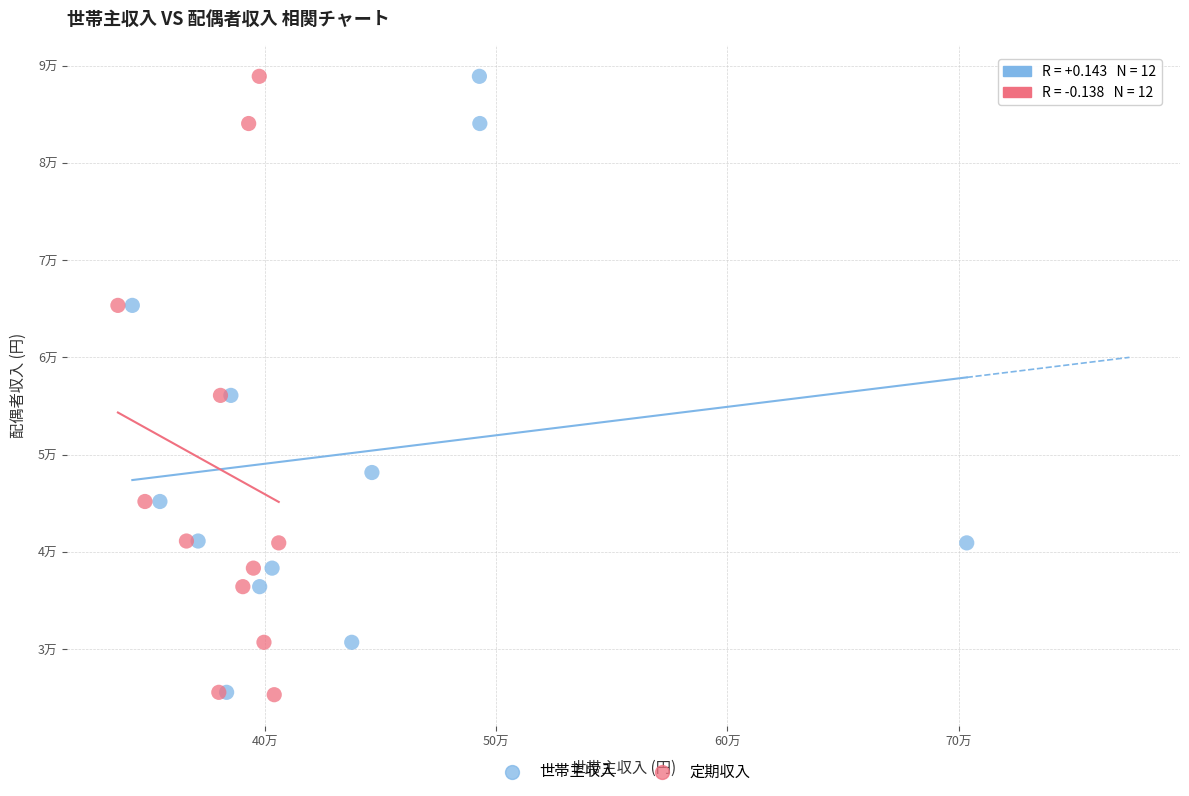

What are all the series names shown in the legend?

世帯主収入, 定期収入